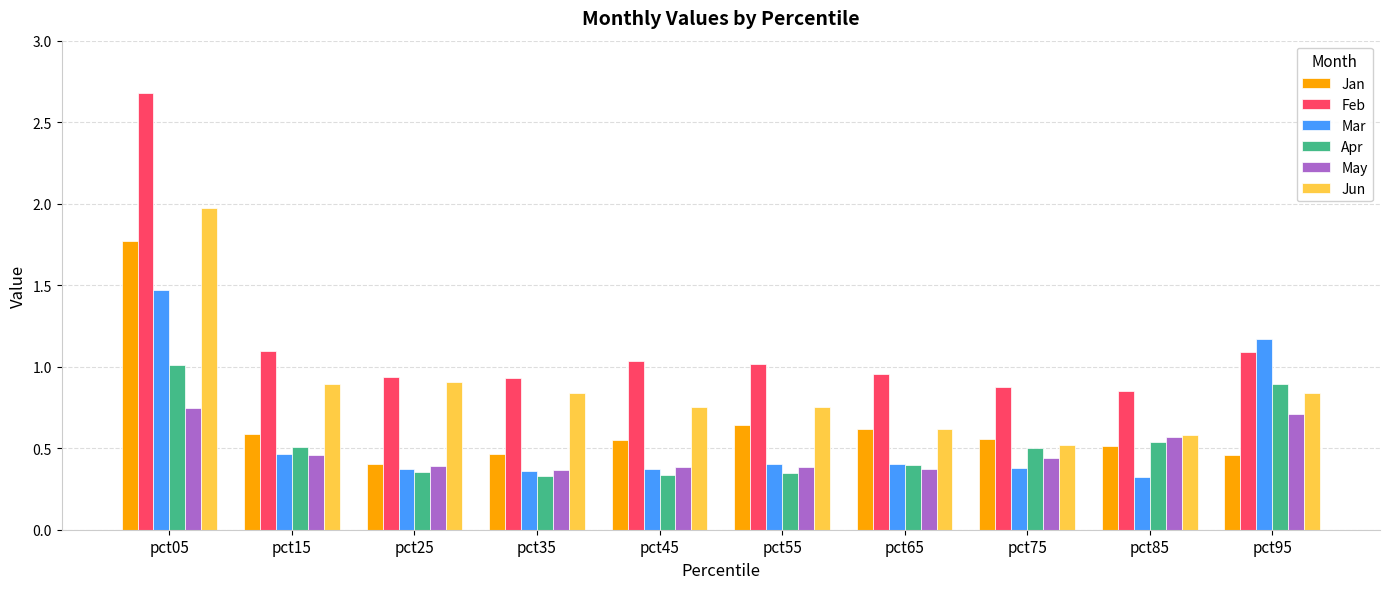

At which category is the sum across all series the highest?

pct05